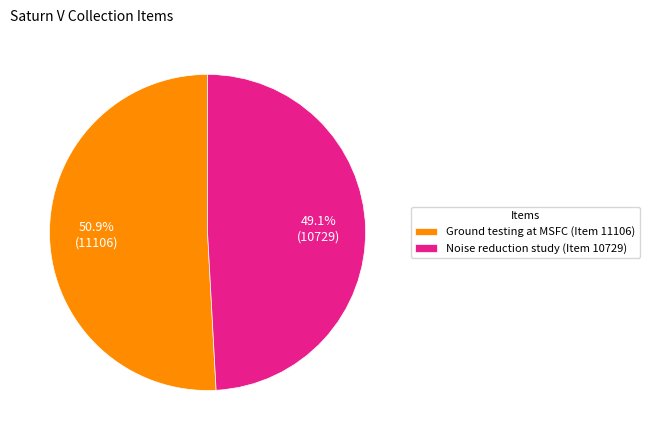

Rank the categories by value from lowest to highest.

Noise reduction study (Item 10729), Ground testing at MSFC (Item 11106)